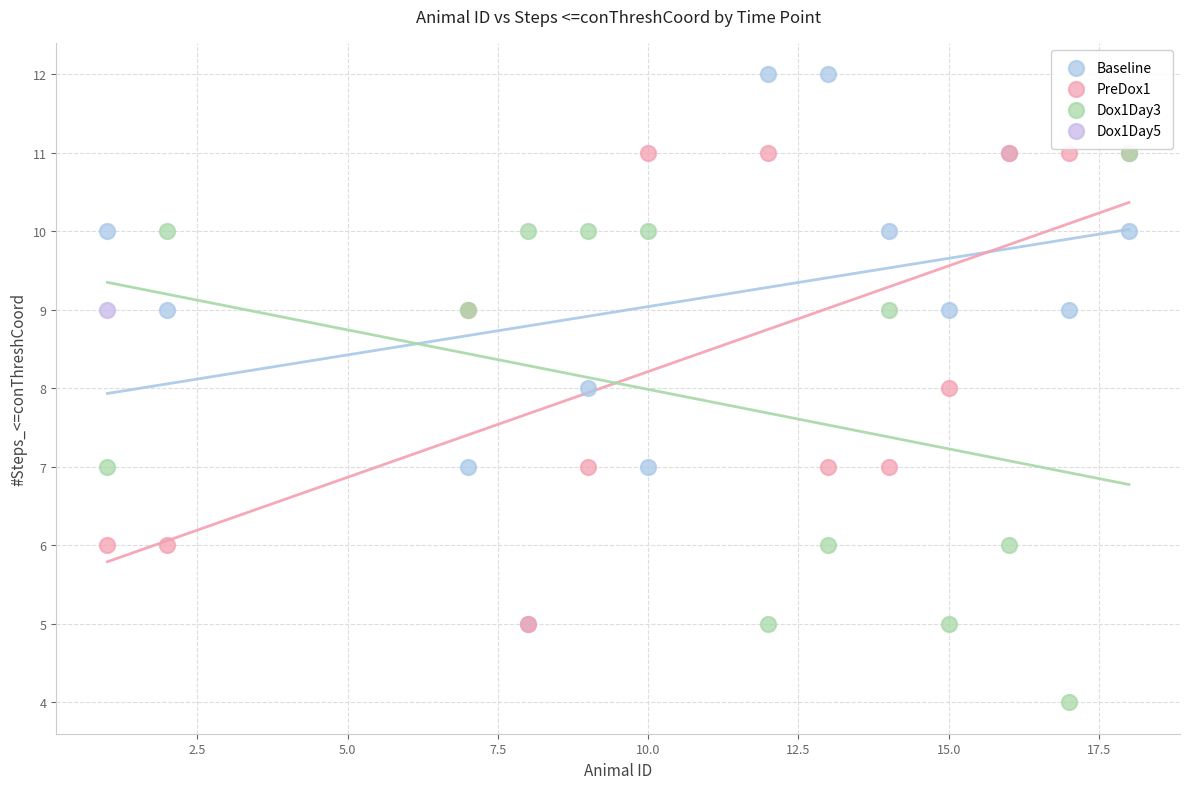

What are all the series names shown in the legend?

Baseline, PreDox1, Dox1Day3, Dox1Day5